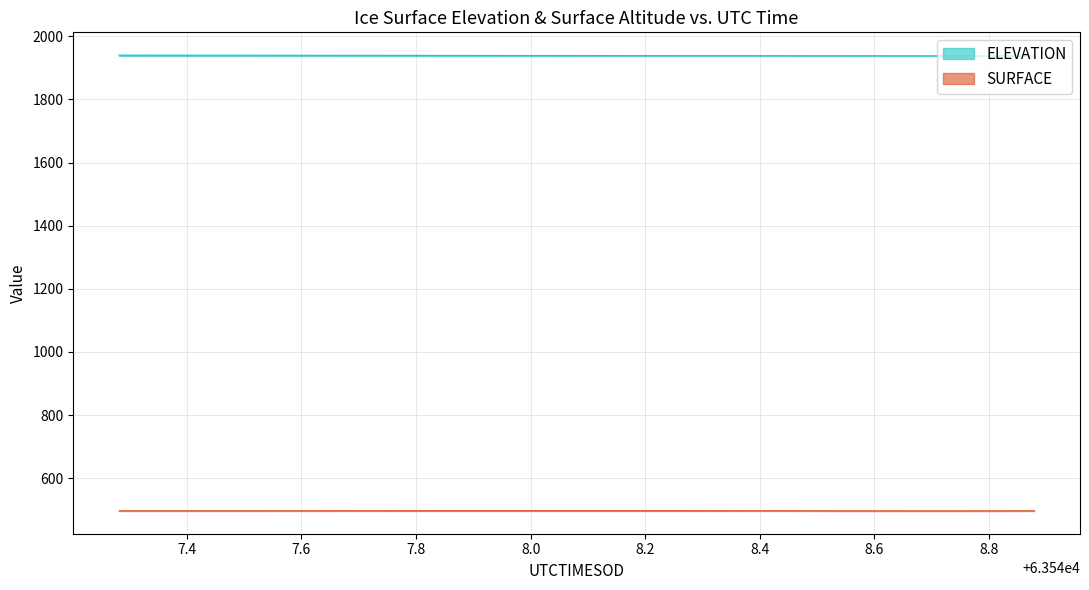

True or false: ELEVATION and SURFACE intersect in this chart.

False